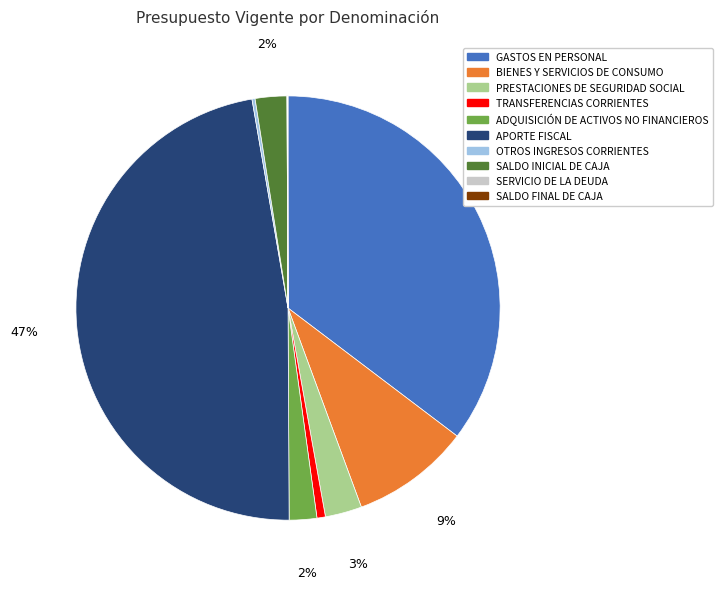

To the nearest percent, what portion does APORTE FISCAL represent?

47%